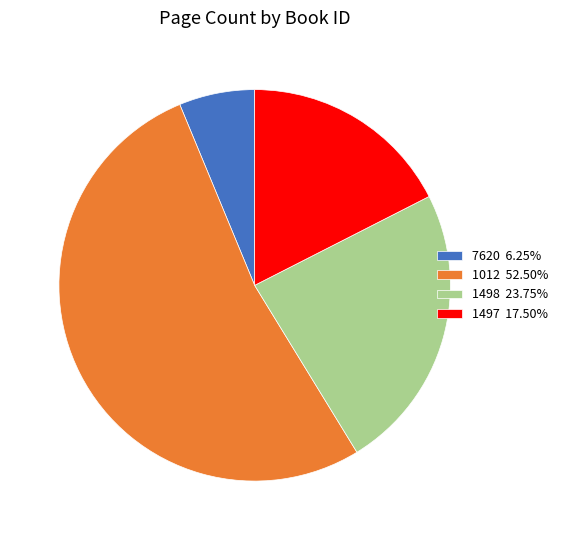

Approximately how many times larger is the value at 1497 compared to 1498?

0.7